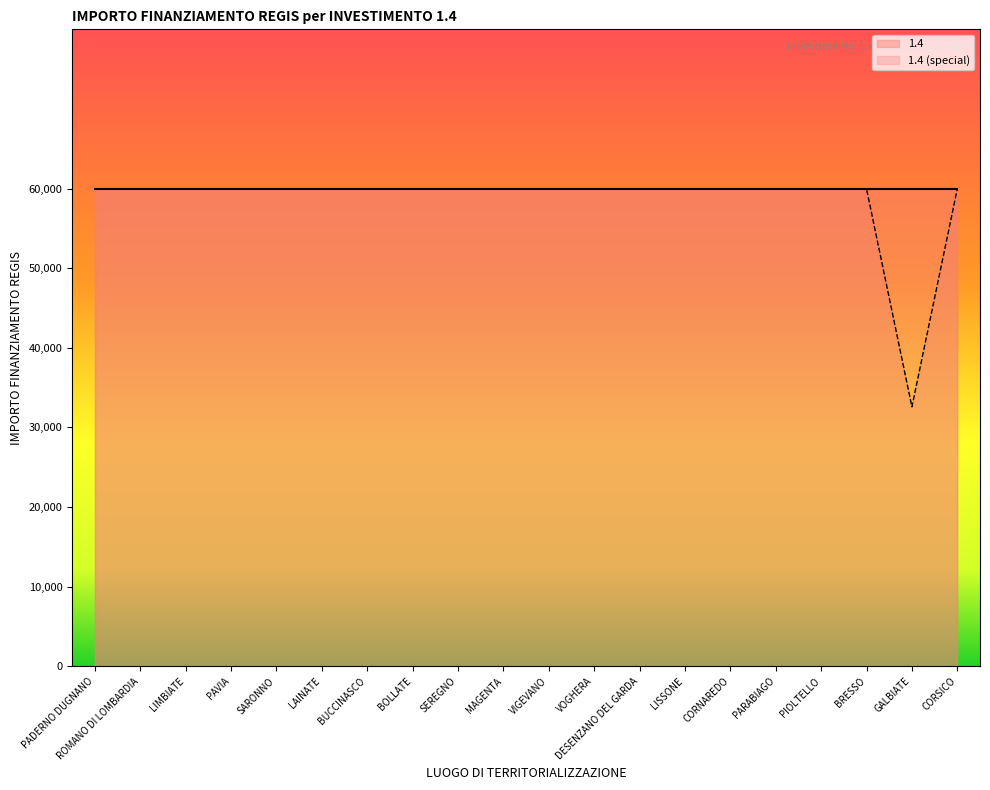

What is the label of the 7th point from the right?

LISSONE